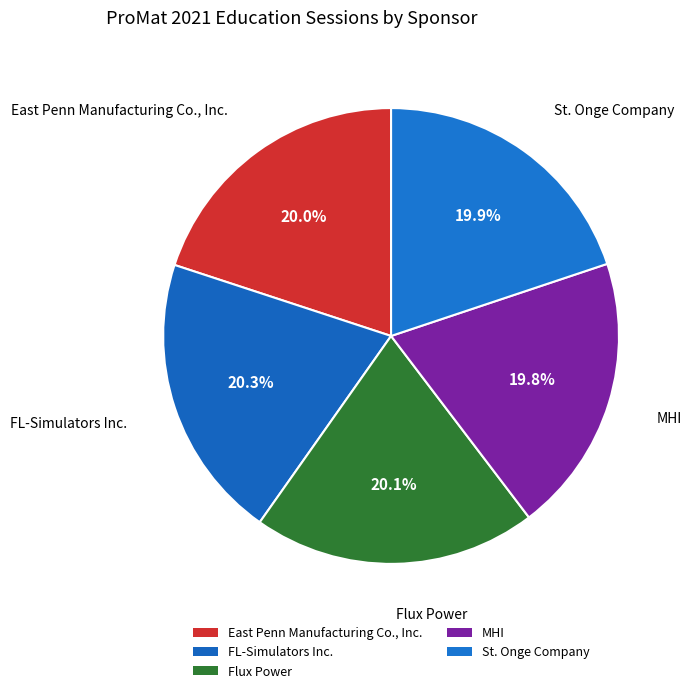

To the nearest percent, what is the average slice percentage?

20%